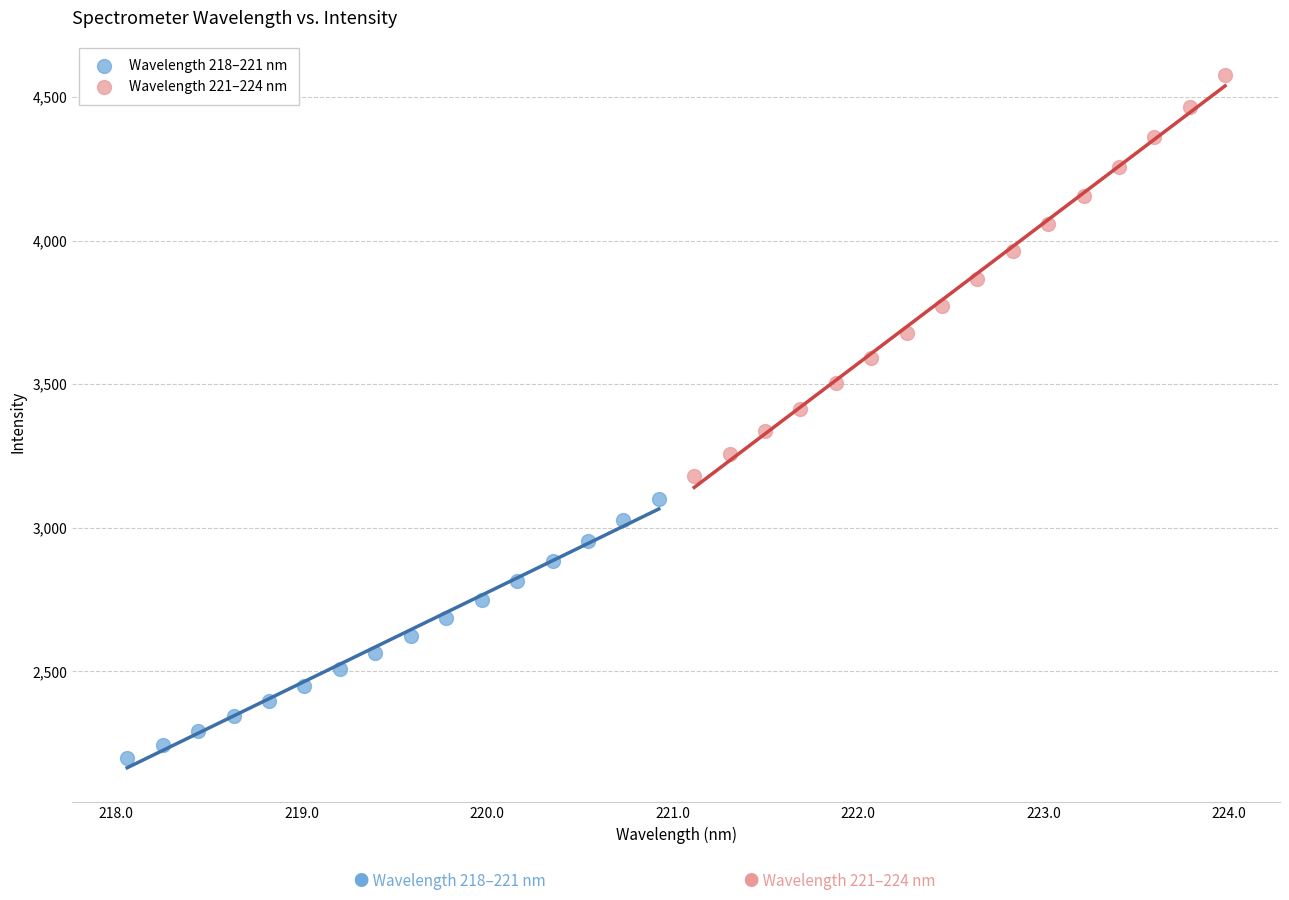

Which series reaches the maximum Y coordinate?

Wavelength 221–224 nm